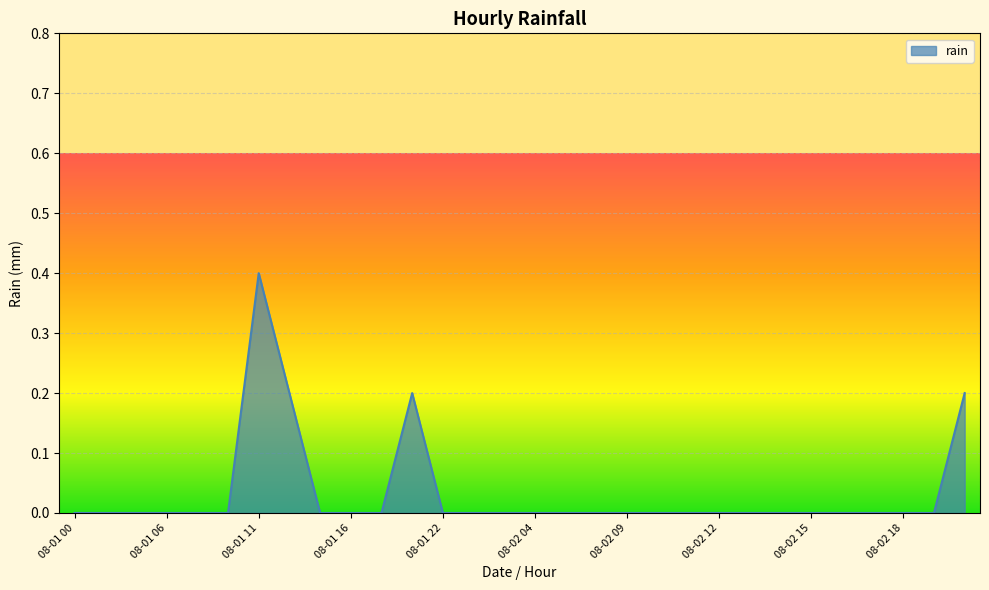

What is the greatest value displayed?

0.4